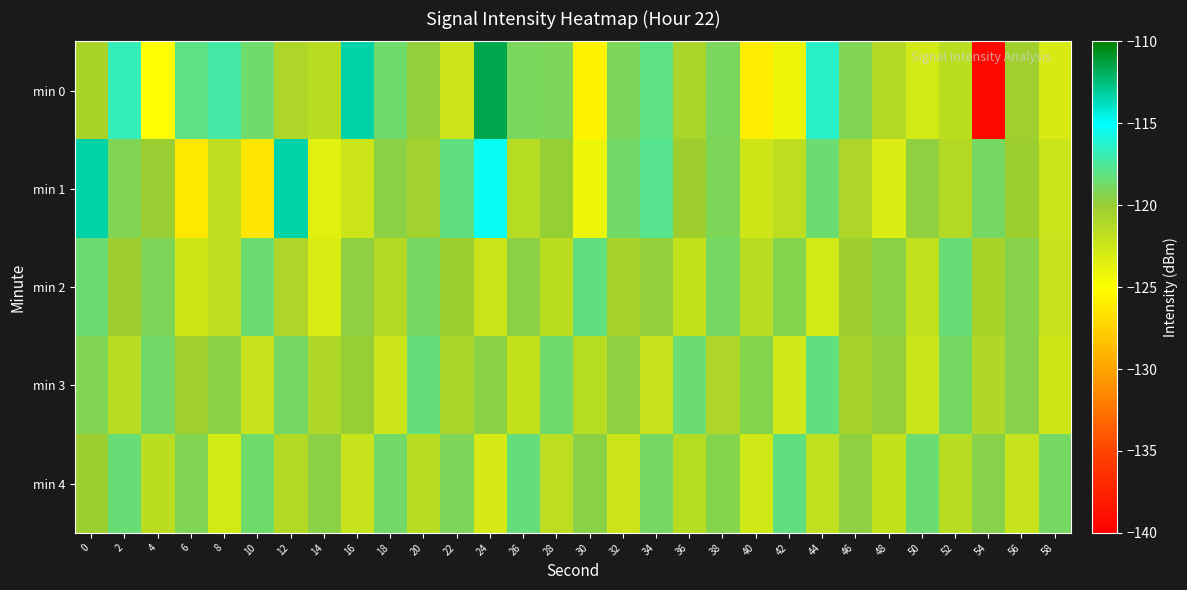

Reading left to right, list all the values displayed in this chart.

min 0: 0=-120.7	2=-116.8	4=-125.0	6=-118.0	8=-117.2	10=-118.6	12=-121.0	14=-121.5	16=-113.4	18=-118.6	20=-119.8	22=-122.5	24=-111.6	26=-118.9	28=-119.0	30=-125.7	32=-119.1	34=-118.0	36=-120.8	38=-118.9	40=-126.0	42=-124.2	44=-116.4	46=-119.2	48=-121.3	50=-122.8	52=-121.7	54=-139.4	56=-120.3	58=-123.1
min 1: 0=-113.3	2=-119.2	4=-120.1	6=-126.3	8=-121.7	10=-126.4	12=-113.4	14=-123.6	16=-122.5	18=-119.6	20=-120.5	22=-118.2	24=-115.3	26=-121.4	28=-119.9	30=-124.1	32=-118.7	34=-117.8	36=-120.3	38=-119.1	40=-122.6	42=-121.8	44=-118.5	46=-120.9	48=-123.2	50=-119.7	52=-121.3	54=-118.8	56=-120.1	58=-122.4
min 2: 0=-118.5	2=-120.3	4=-119.1	6=-122.6	8=-121.8	10=-118.5	12=-120.9	14=-123.2	16=-119.7	18=-121.3	20=-118.8	22=-120.1	24=-122.4	26=-119.5	28=-121.7	30=-118.2	32=-120.6	34=-119.8	36=-122.1	38=-118.9	40=-121.5	42=-119.3	44=-122.8	46=-120.2	48=-119.6	50=-121.9	52=-118.4	54=-120.7	56=-119.4	58=-122.3
min 3: 0=-119.2	2=-121.5	4=-118.7	6=-120.4	8=-119.6	10=-122.2	12=-118.8	14=-121.1	16=-119.9	18=-122.5	20=-118.3	22=-120.8	24=-119.5	26=-122.1	28=-118.6	30=-121.4	32=-119.7	34=-122.3	36=-118.5	38=-120.9	40=-119.3	42=-122.7	44=-118.1	46=-120.6	48=-119.8	50=-122.4	52=-118.9	54=-121.2	56=-119.4	58=-122.6
min 4: 0=-120.1	2=-118.4	4=-121.7	6=-119.2	8=-122.8	10=-118.6	12=-121.3	14=-119.5	16=-122.2	18=-118.7	20=-121.6	22=-119.1	24=-122.9	26=-118.3	28=-121.8	30=-119.6	32=-122.5	34=-118.8	36=-121.4	38=-119.3	40=-122.7	42=-118.2	44=-121.9	46=-119.7	48=-122.1	50=-118.5	52=-121.6	54=-119.4	56=-122.3	58=-118.9